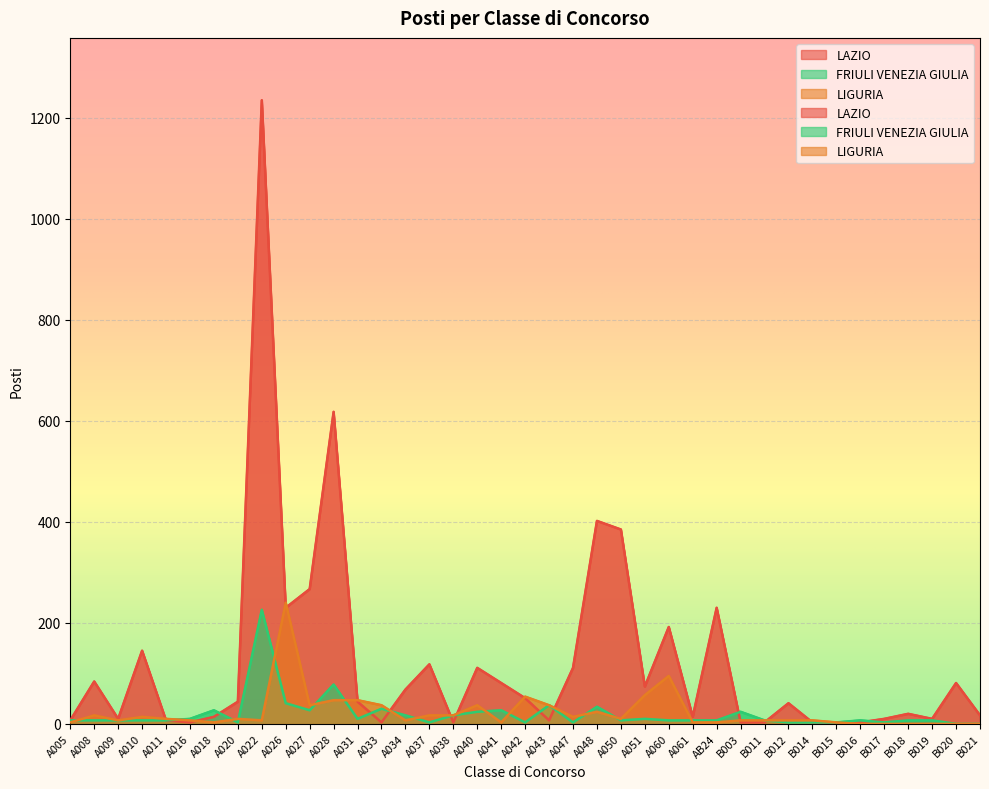

Reading left to right, extract all data points from this chart.

LAZIO: A005=7	A008=84	A009=10	A010=145	A011=7	A016=3	A018=14	A020=44	A022=1235	A026=230	A027=267	A028=618	A031=44	A033=3	A034=68	A037=118	A038=3	A040=111	A041=81	A042=51	A043=7	A047=111	A048=402	A050=385	A051=74	A060=192	A061=14	AB24=230	B003=3	B011=3	B012=41	B014=3	B015=3	B016=3	B017=10	B018=20	B019=10	B020=81	B021=17
FRIULI VENEZIA GIULIA: A005=7	A008=7	A009=7	A010=7	A011=7	A016=10	A018=27	A020=3	A022=226	A026=41	A027=27	A028=78	A031=10	A033=30	A034=17	A037=3	A038=17	A040=24	A041=27	A042=3	A043=37	A047=3	A048=34	A050=7	A051=10	A060=7	A061=7	AB24=7	B003=24	B011=7	B012=3	B014=3	B015=3	B016=7	B017=3	B018=7	B019=7	B020=0	B021=0
LIGURIA: A005=3	A008=17	A009=7	A010=14	A011=10	A016=7	A018=3	A020=10	A022=7	A026=240	A027=37	A028=47	A031=47	A033=37	A034=7	A037=17	A038=17	A040=37	A041=3	A042=54	A043=37	A047=14	A048=24	A050=10	A051=57	A060=95	A061=3	AB24=3	B003=7	B011=7	B012=7	B014=7	B015=3	B016=0	B017=0	B018=0	B019=0	B020=0	B021=0